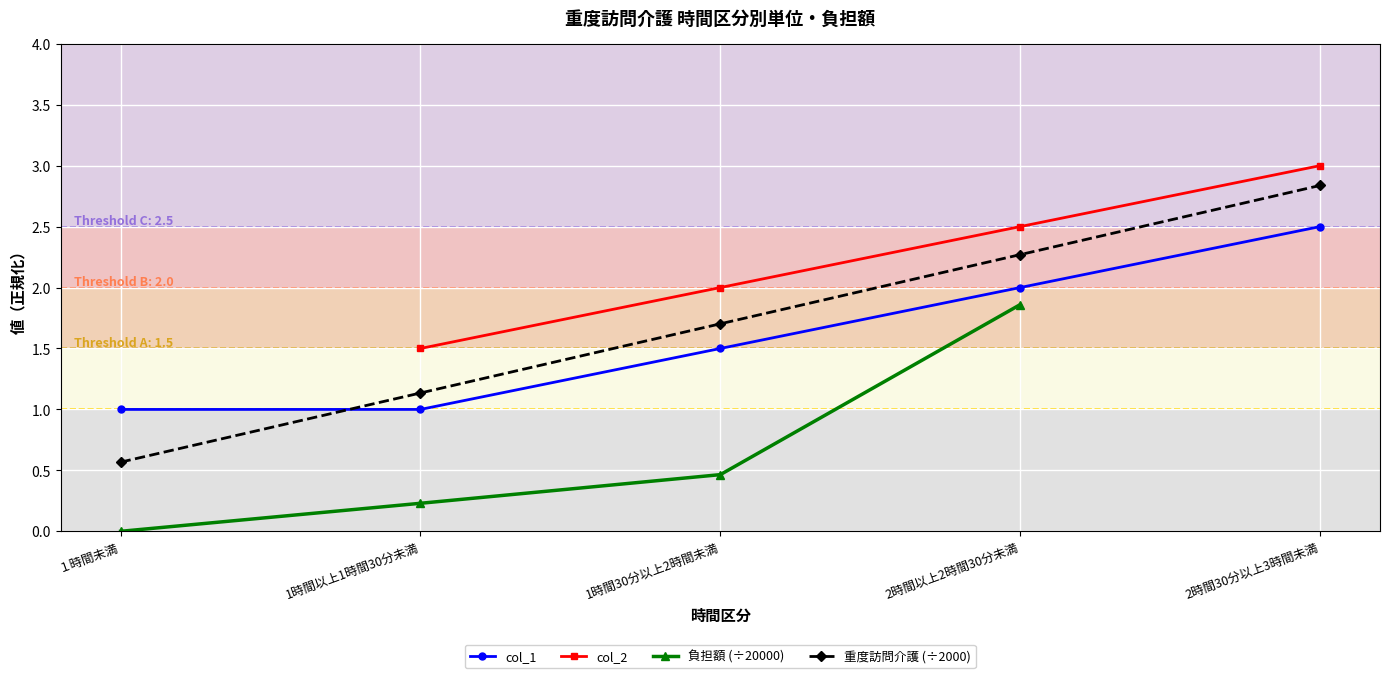

What are all the series names shown in the legend?

col_1, col_2, 負担額 (÷20000), 重度訪問介護 (÷2000)